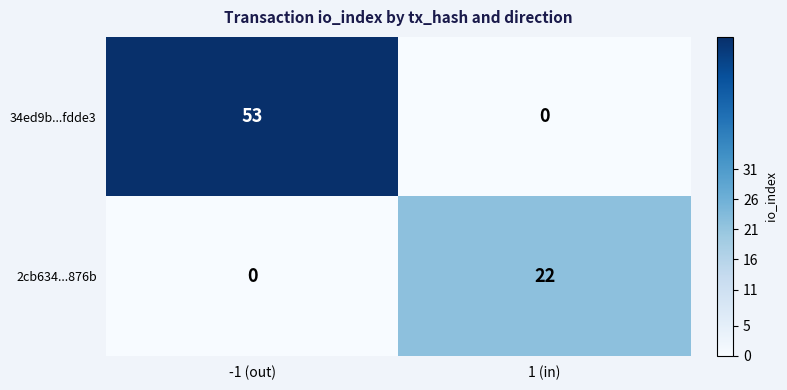

At which category is the sum across all series the highest?

-1 (out)